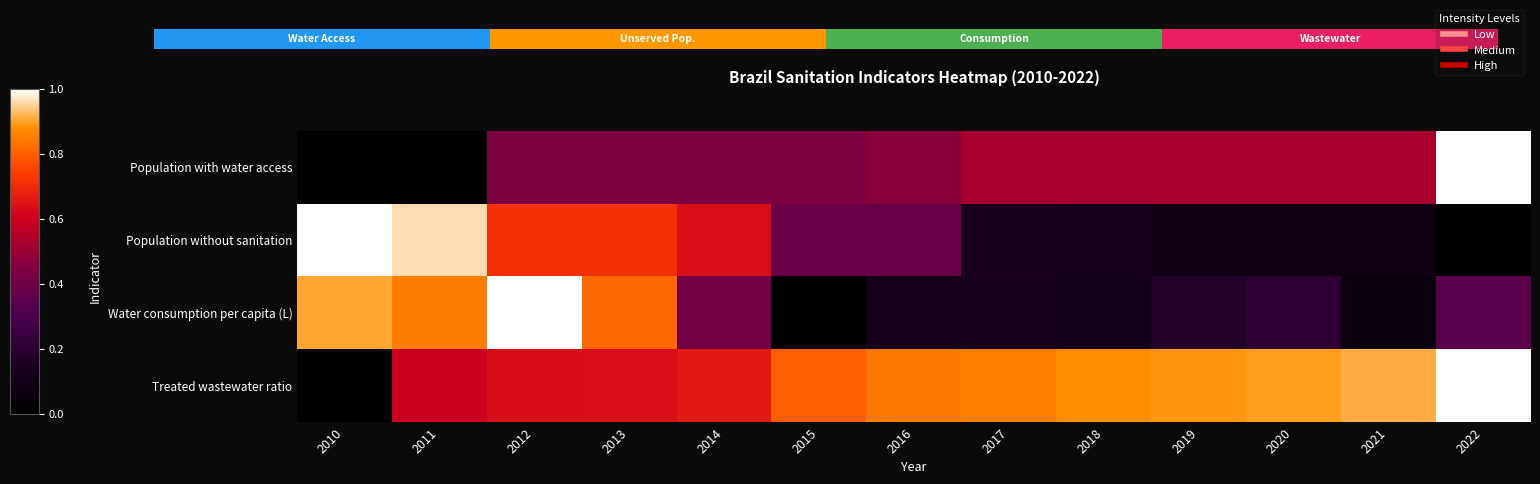

How many series are shown in this chart?

4